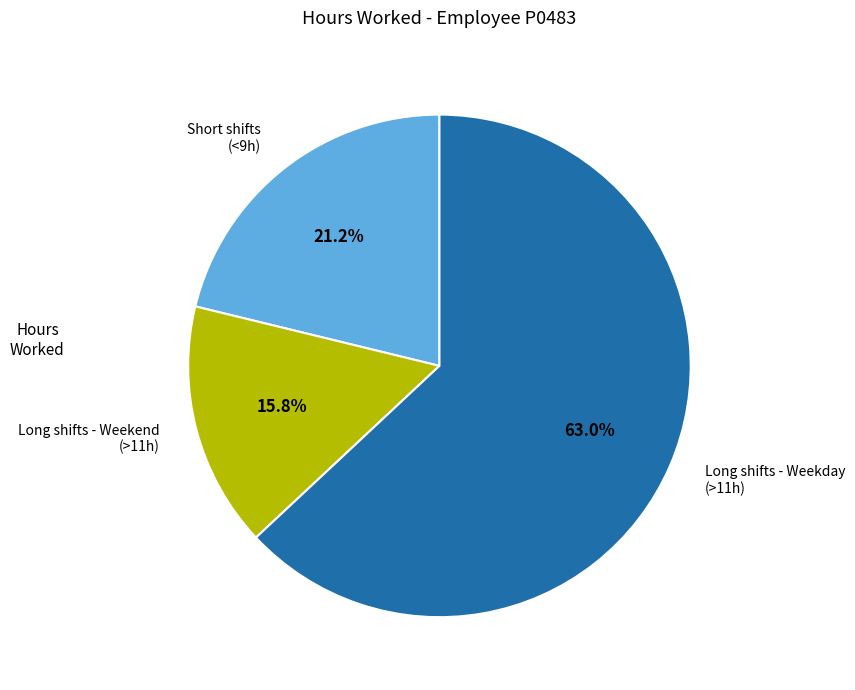

What is the largest slice in the pie chart?

Long shifts - Weekday (>11h)